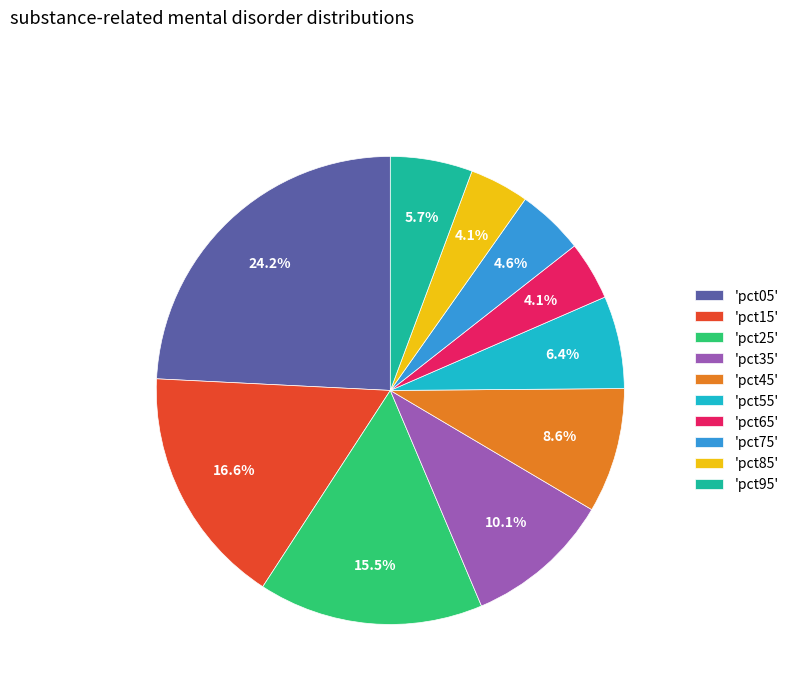

Which has a higher value, 'pct25' or 'pct45'?

'pct25'